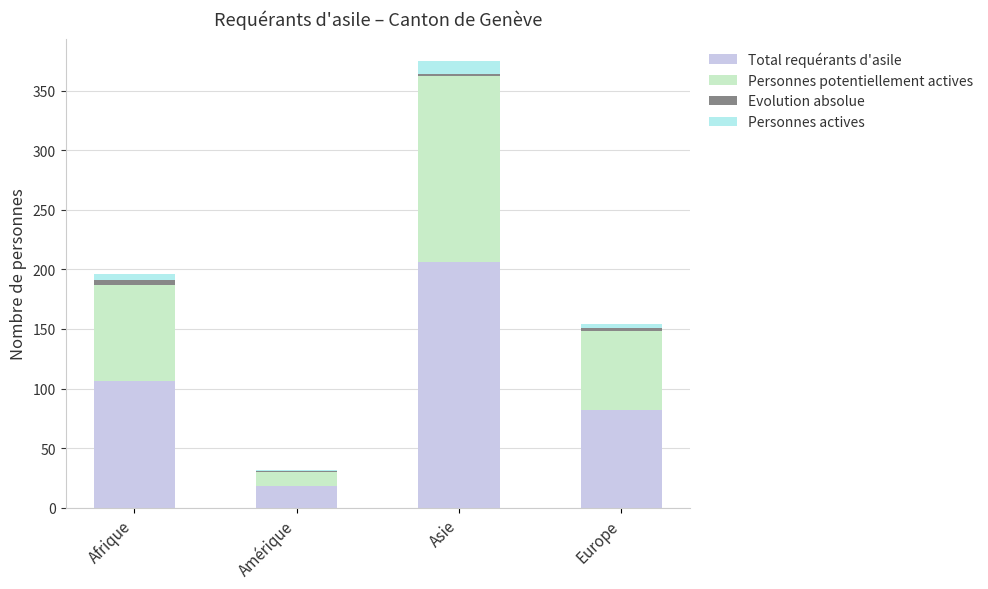

The Total requérants d'asile series shows 29 at Afrique. True or false?

False